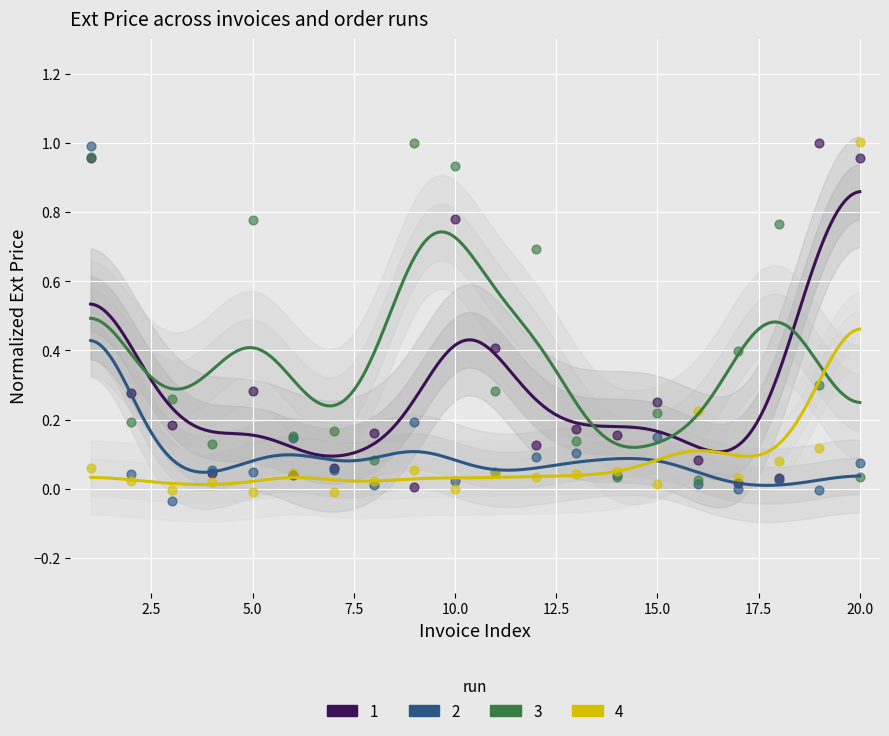

Which series has the largest total across all categories?

3